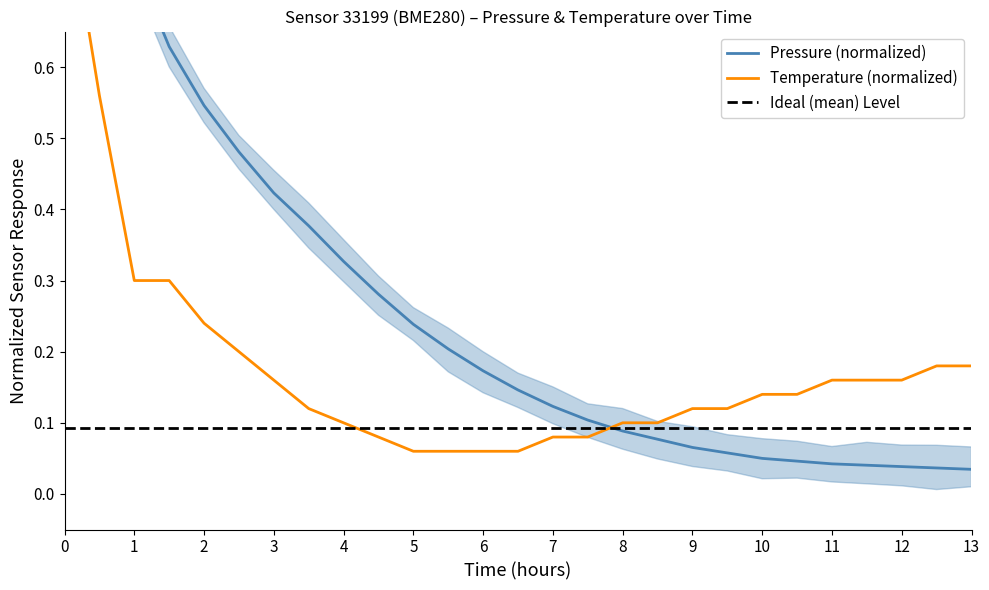

Rank the series by their average value, from highest to lowest.

Pressure (normalized), Temperature (normalized), Ideal (mean) Level